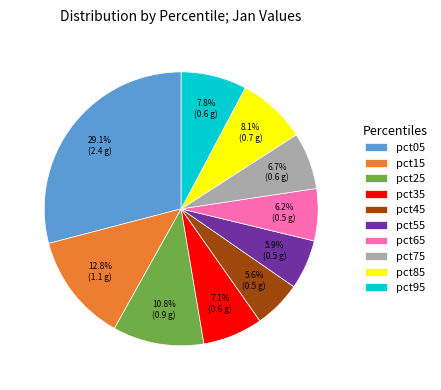

Is the sum of pct85 and pct65 greater than half?

No